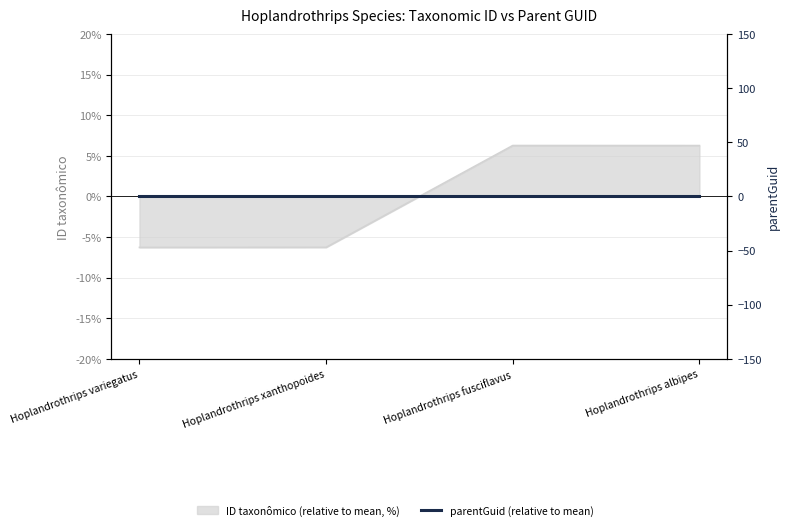

Rank the categories by value from lowest to highest.

Hoplandrothrips variegatus, Hoplandrothrips xanthopoides, Hoplandrothrips albipes, Hoplandrothrips fusciflavus